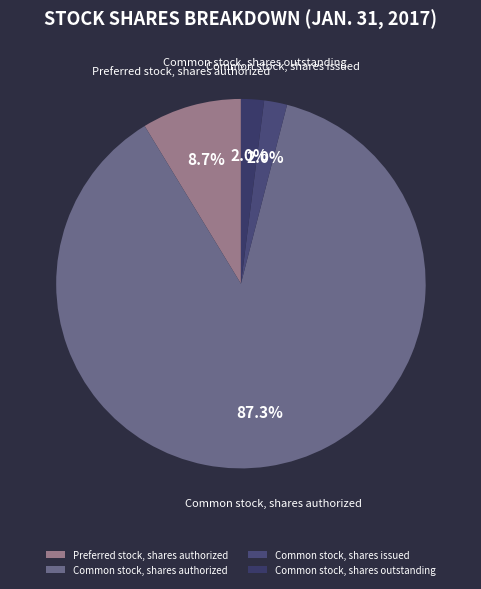

Between Common stock, shares issued and Preferred stock, shares authorized, which is larger?

Preferred stock, shares authorized